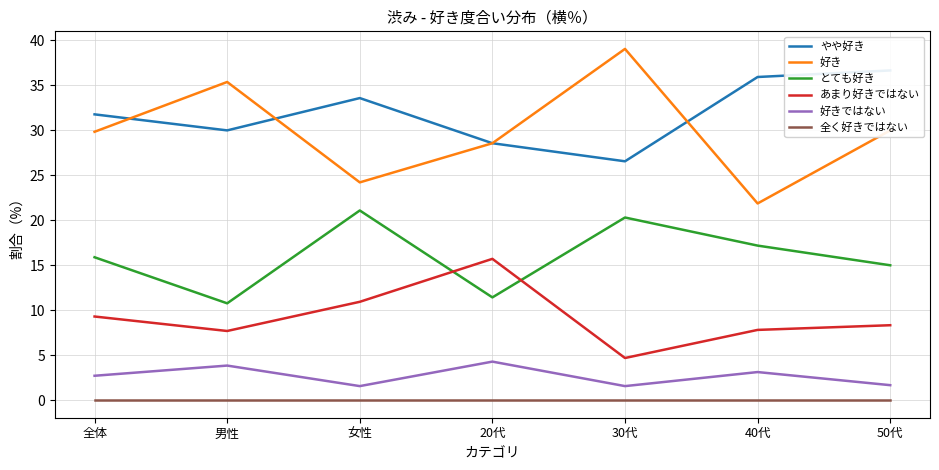

What position from the right is 全体?

7